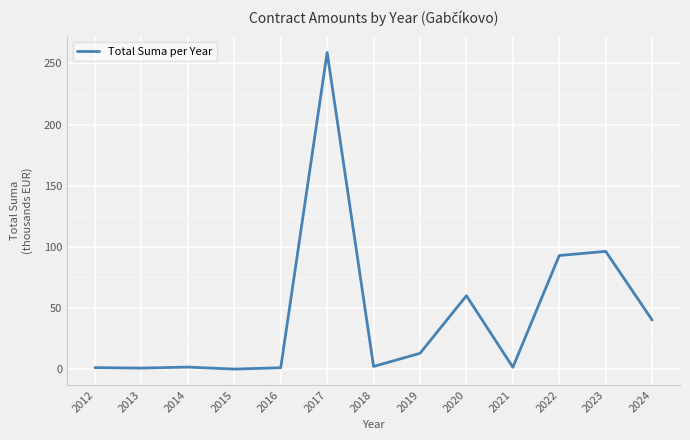

What is the difference between the maximum and minimum values?

258.9